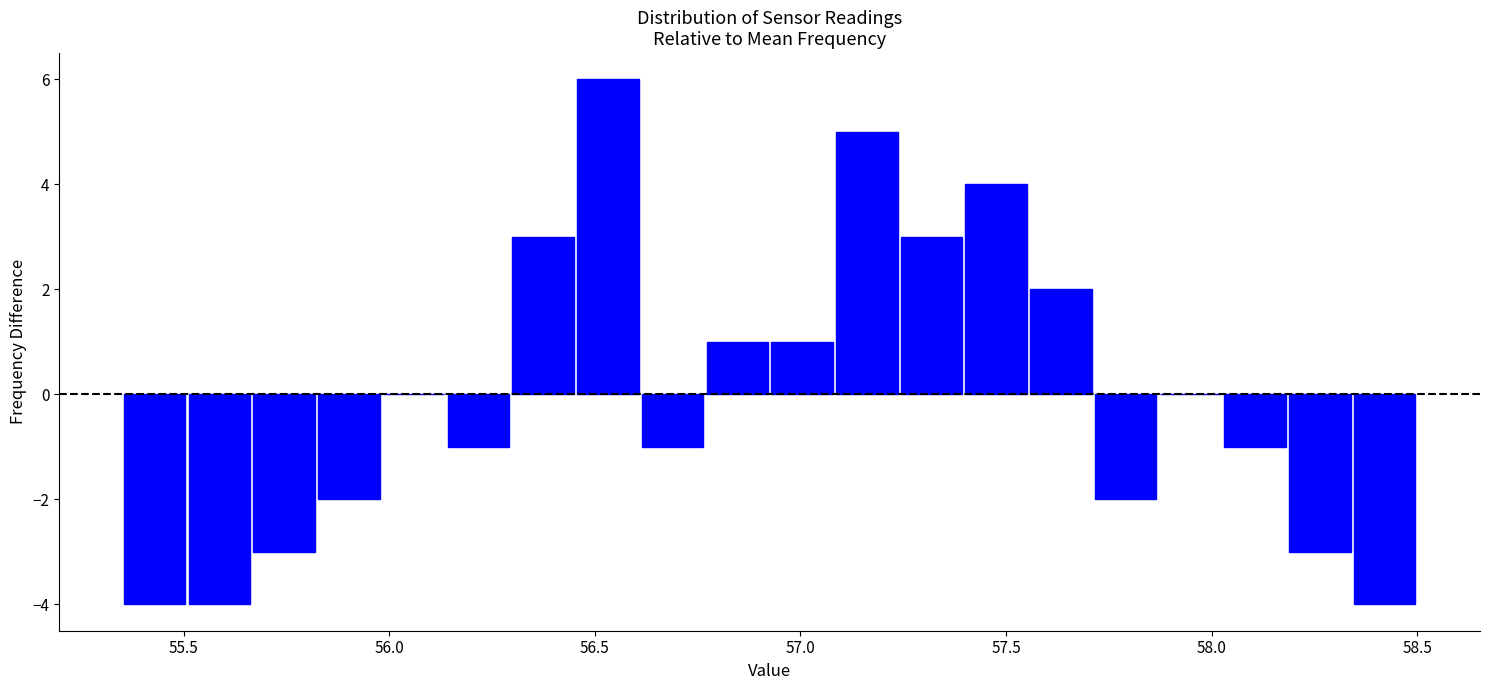

Read against the x-axis, roughly where is the centre of the tallest bar?

56.55